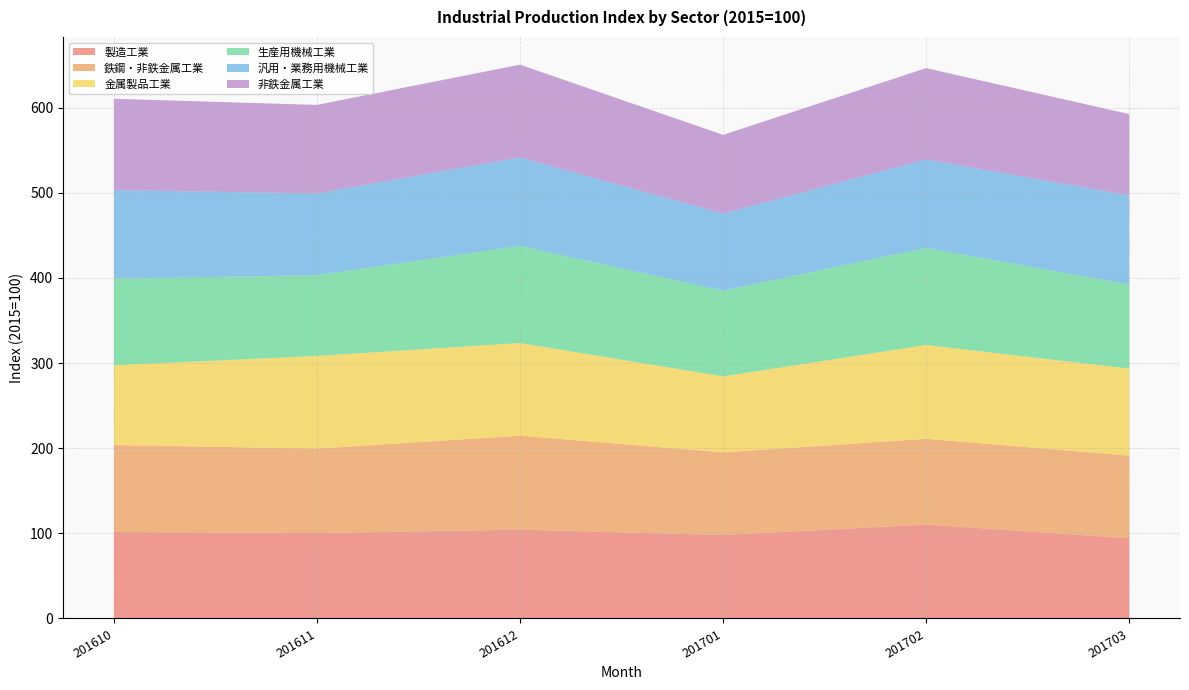

Reading right to left, what are all the values shown in this chart?

製造工業: 201703=94.2	201702=110.3	201701=98.0	201612=104.3	201611=100.3	201610=101.6
鉄鋼・非鉄金属工業: 201703=97.1	201702=100.7	201701=97.1	201612=110.4	201611=99.2	201610=102.1
金属製品工業: 201703=102.2	201702=110.2	201701=89.2	201612=108.8	201611=108.8	201610=93.7
生産用機械工業: 201703=98.6	201702=114.0	201701=100.7	201612=114.0	201611=94.9	201610=101.7
汎用・業務用機械工業: 201703=104.9	201702=104.0	201701=90.6	201612=104.0	201611=96.1	201610=104.0
非鉄金属工業: 201703=95.4	201702=107.2	201701=92.4	201612=109.0	201611=103.9	201610=107.3